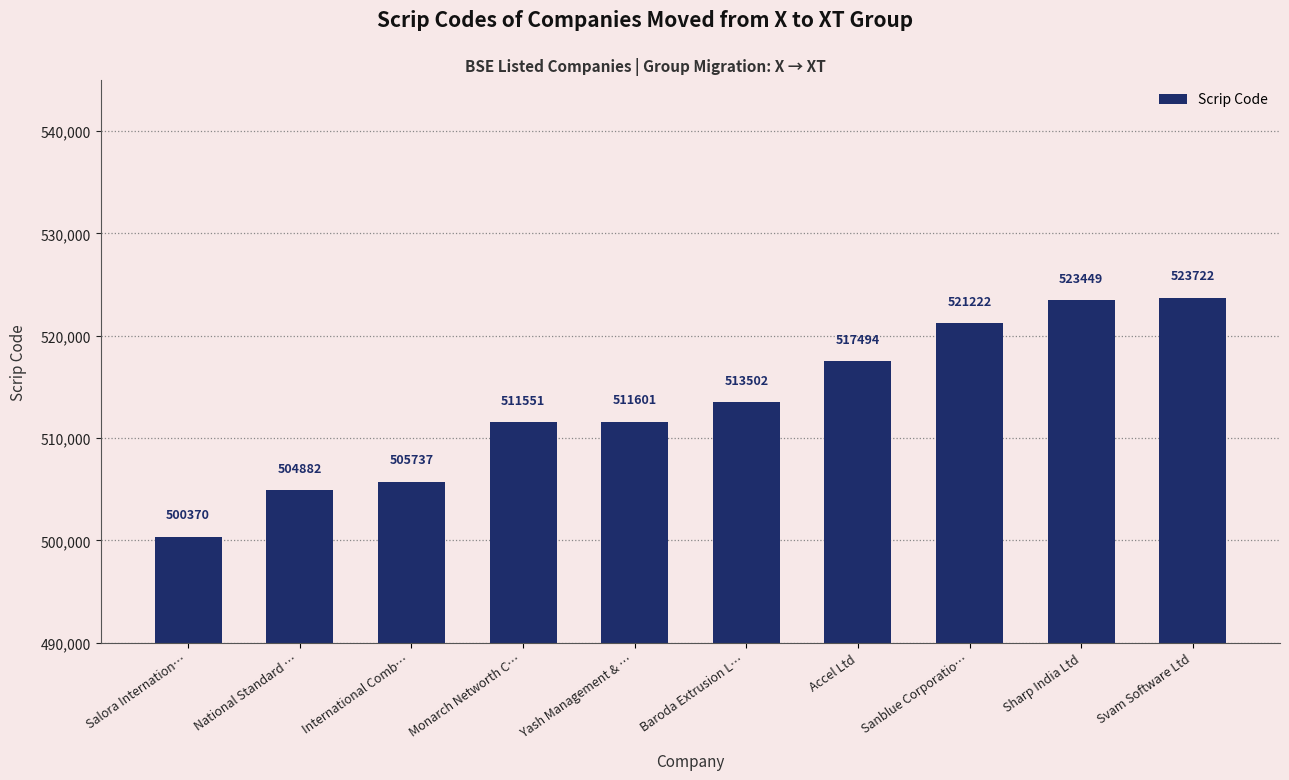

At which category does the chart reach its minimum across all series?

Salora Internation…